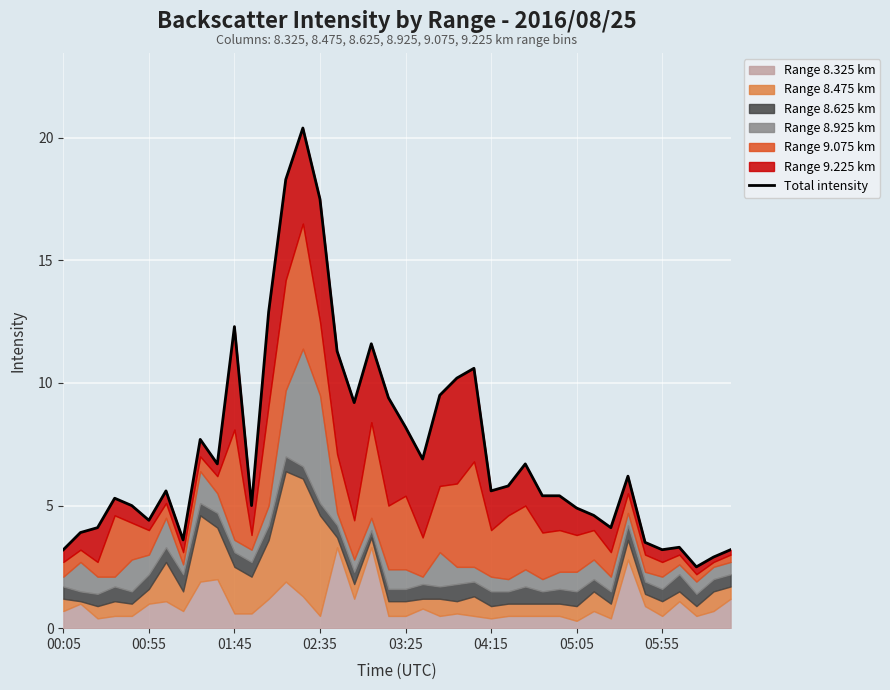

The chart shows a value of 17.5 at 02:35. True or false?

True